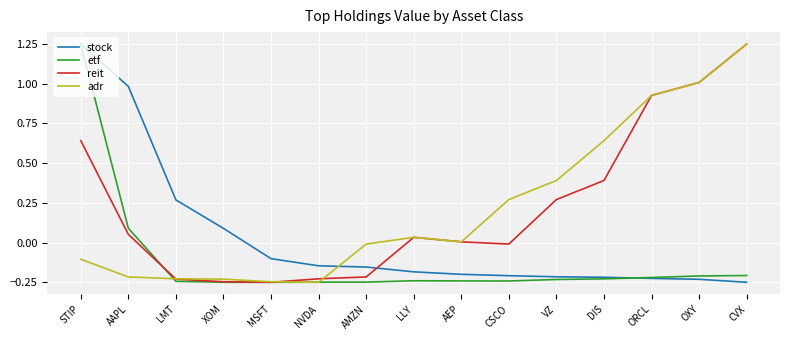

What is the sum of all adr values?

3.2